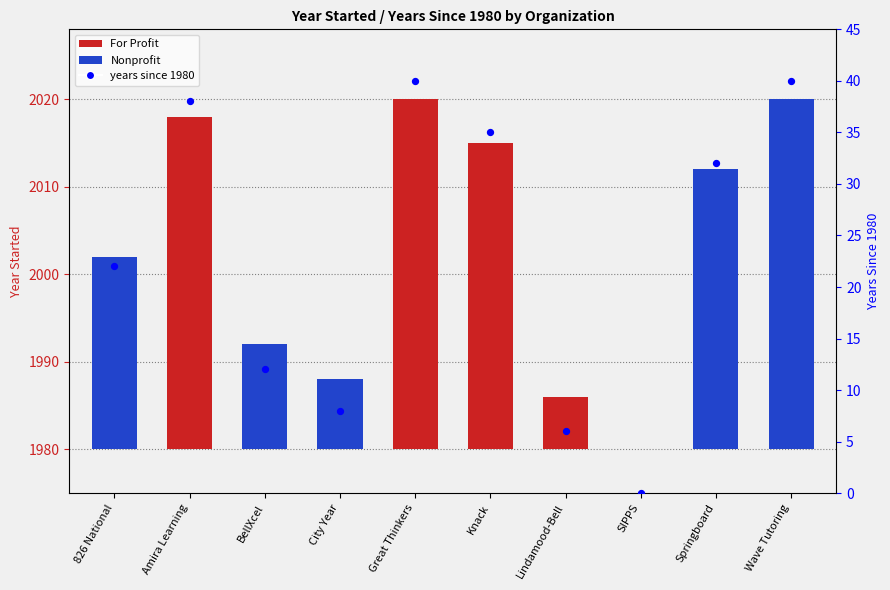

Which has a higher value, Wave Tutoring or 826 National?

Wave Tutoring